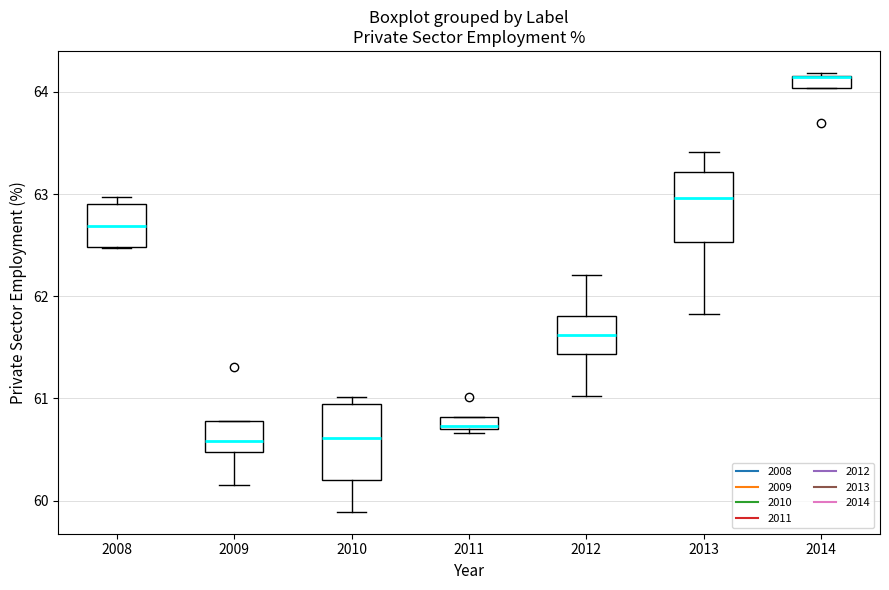

Where is the upper edge of the box at x = 2011 on the y-axis? The values are not printed on the chart, so give them approximately, as read against the axis.

60.8